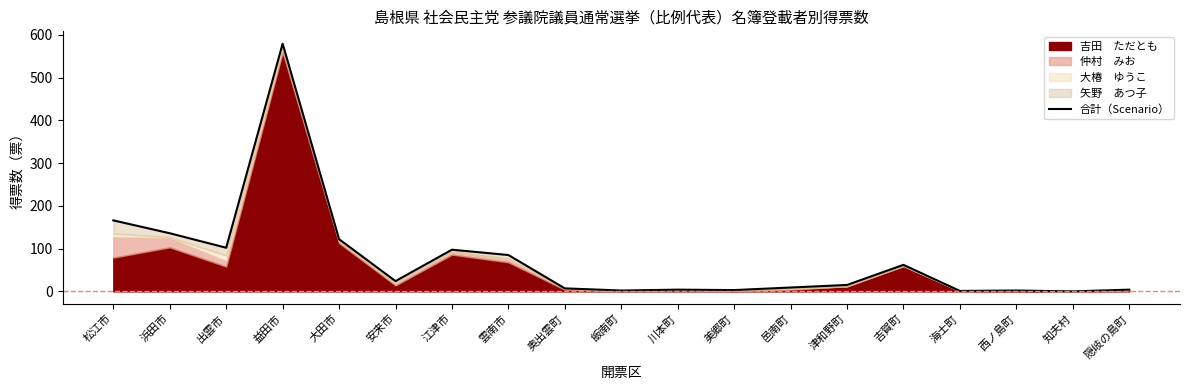

What is the label of the 7th point from the left?

江津市